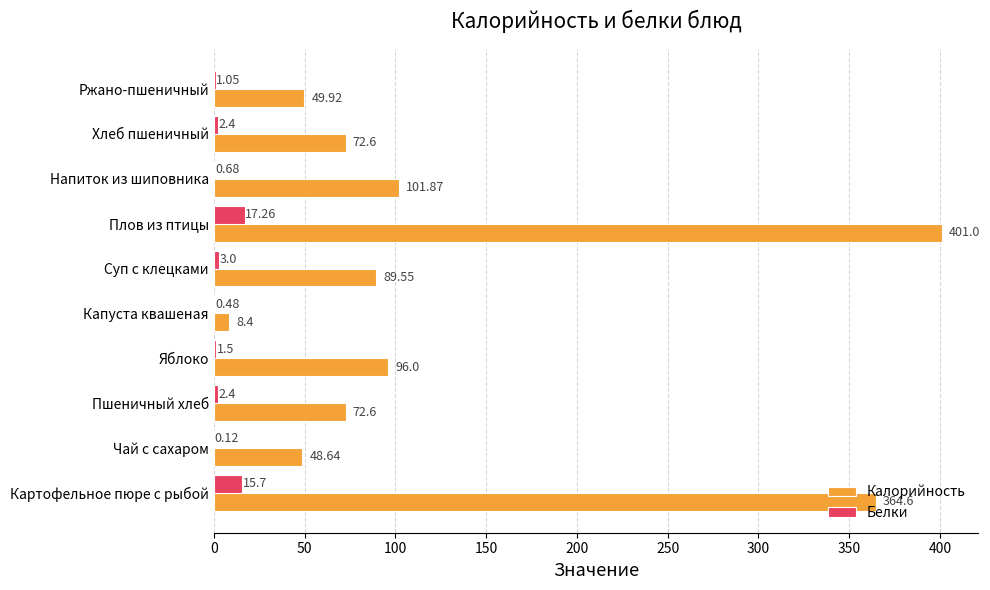

What is the sum of the Белки values at Ржано-пшеничный and Картофельное пюре с рыбой?

16.8